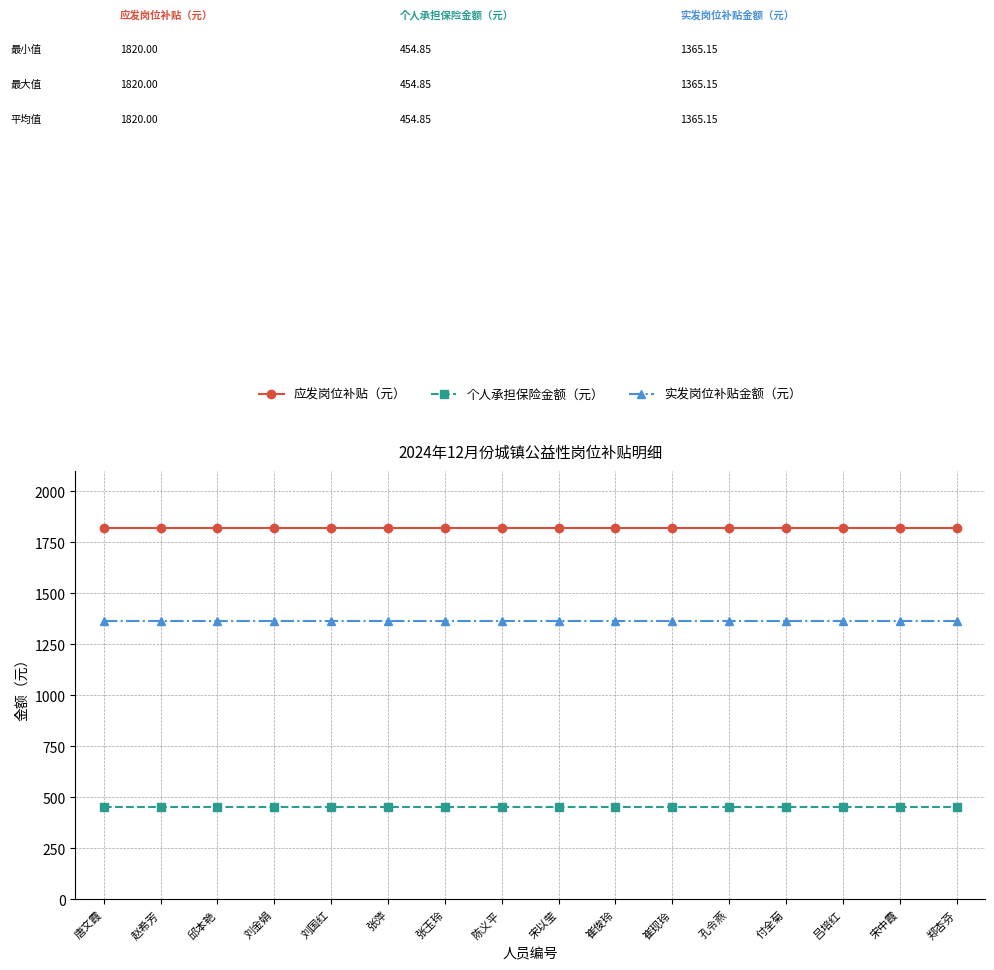

What are all the series names shown in the legend?

应发岗位补贴（元）, 个人承担保险金额（元）, 实发岗位补贴金额（元）